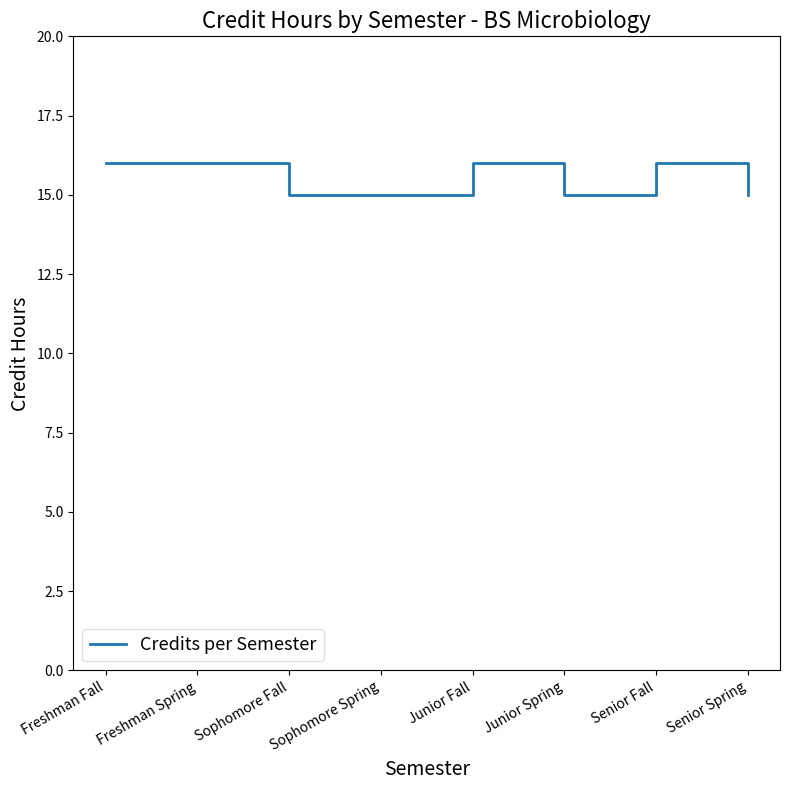

What is the ratio of the value at Junior Fall to the value at Junior Spring?

1.1